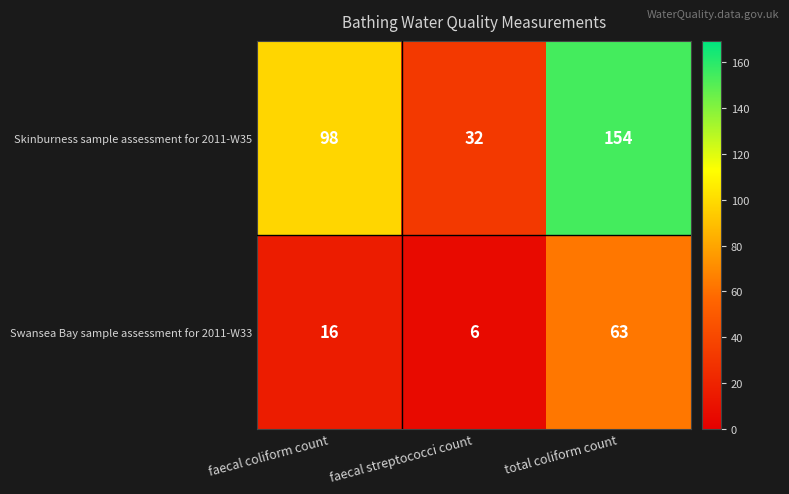

What is the difference between the highest and lowest values at total coliform count?

91